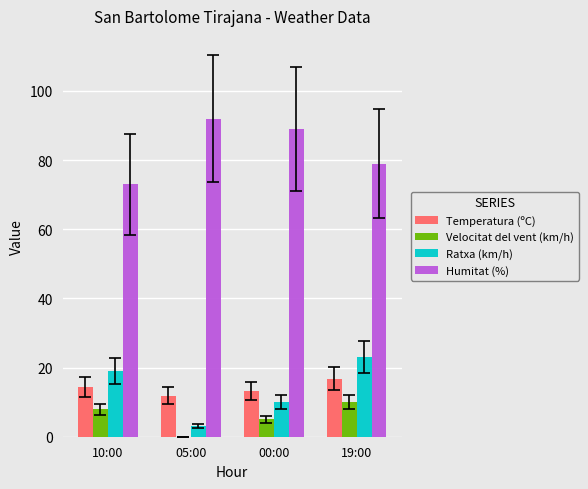

Reading left to right, extract all data points from this chart.

Temperatura (ºC): 10:00=14.3	05:00=11.9	00:00=13.1	19:00=16.8
Velocitat del vent (km/h): 10:00=8.0	05:00=0.0	00:00=5.0	19:00=10.0
Ratxa (km/h): 10:00=19.0	05:00=3.0	00:00=10.0	19:00=23.0
Humitat (%): 10:00=73.0	05:00=92.0	00:00=89.0	19:00=79.0